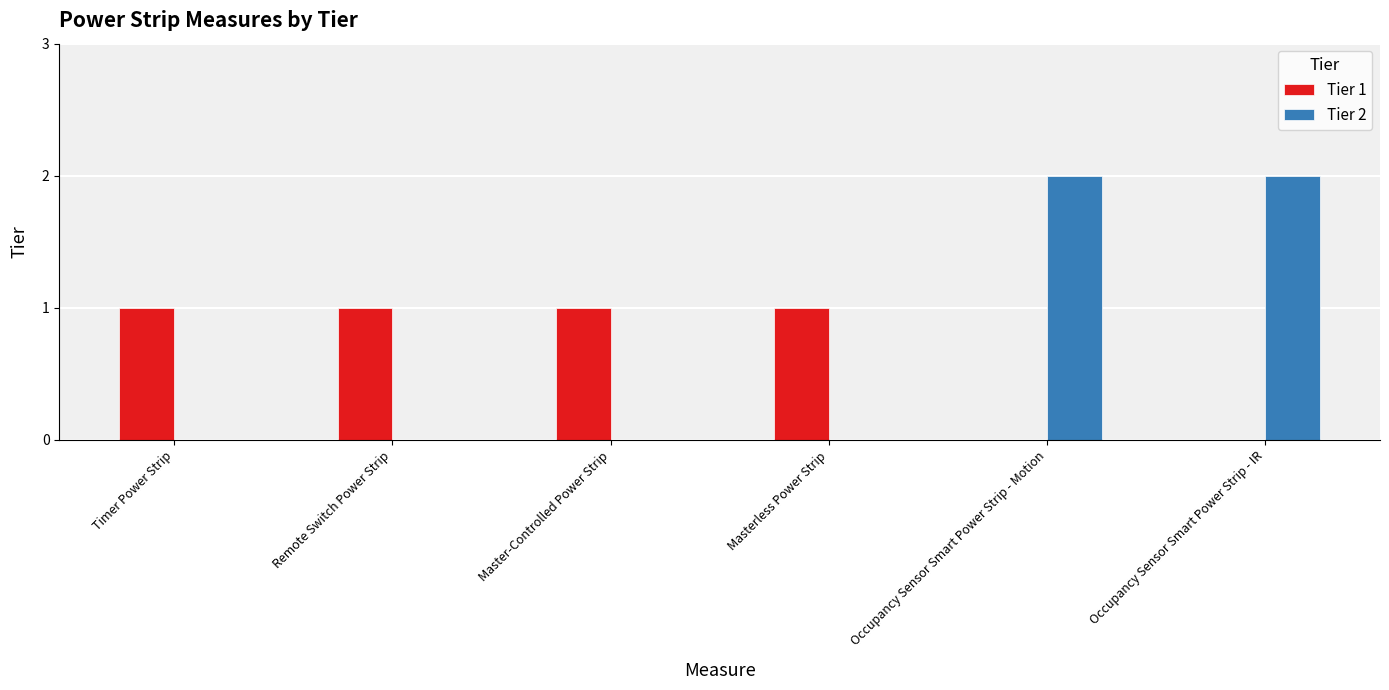

What are all the series names shown in the legend?

Tier 1, Tier 2